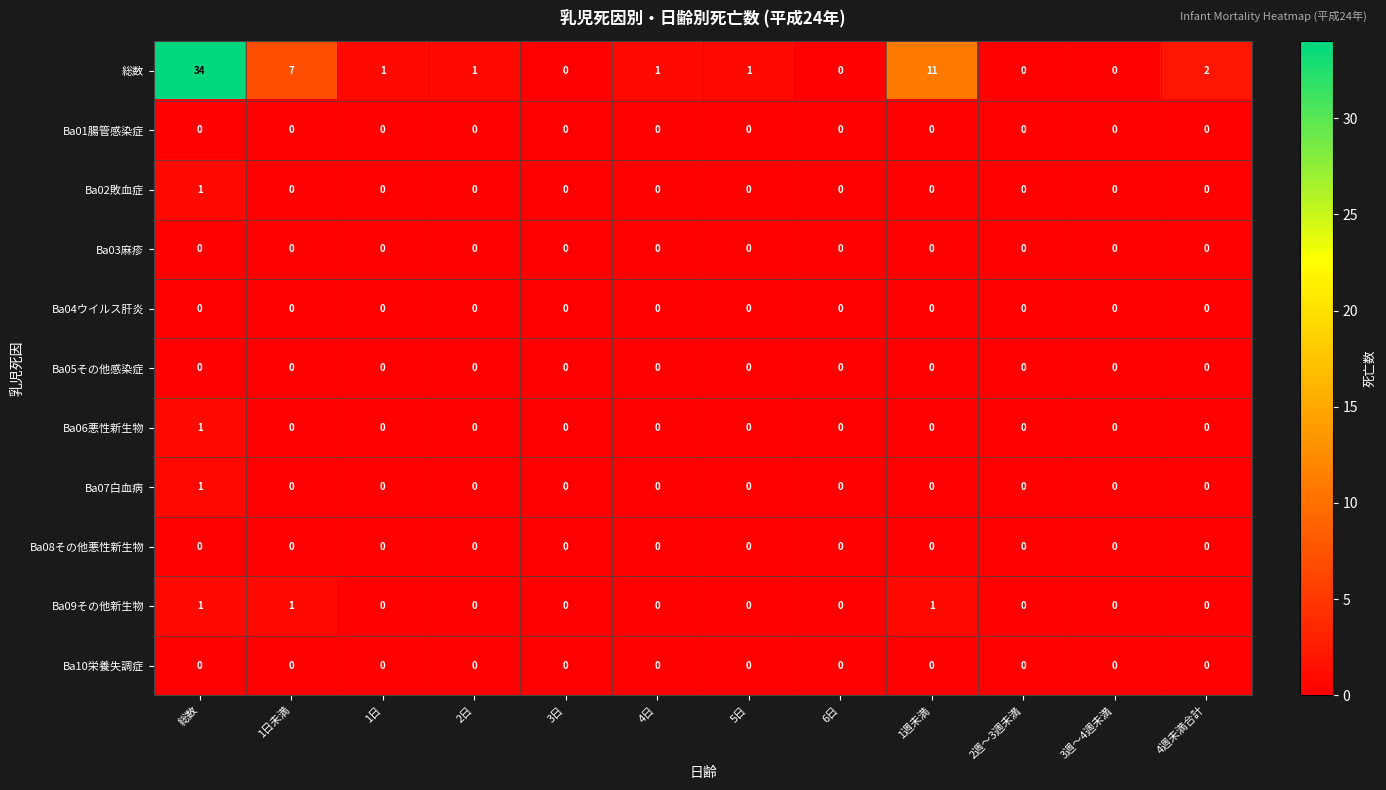

Which series has the widest spread of values?

総数